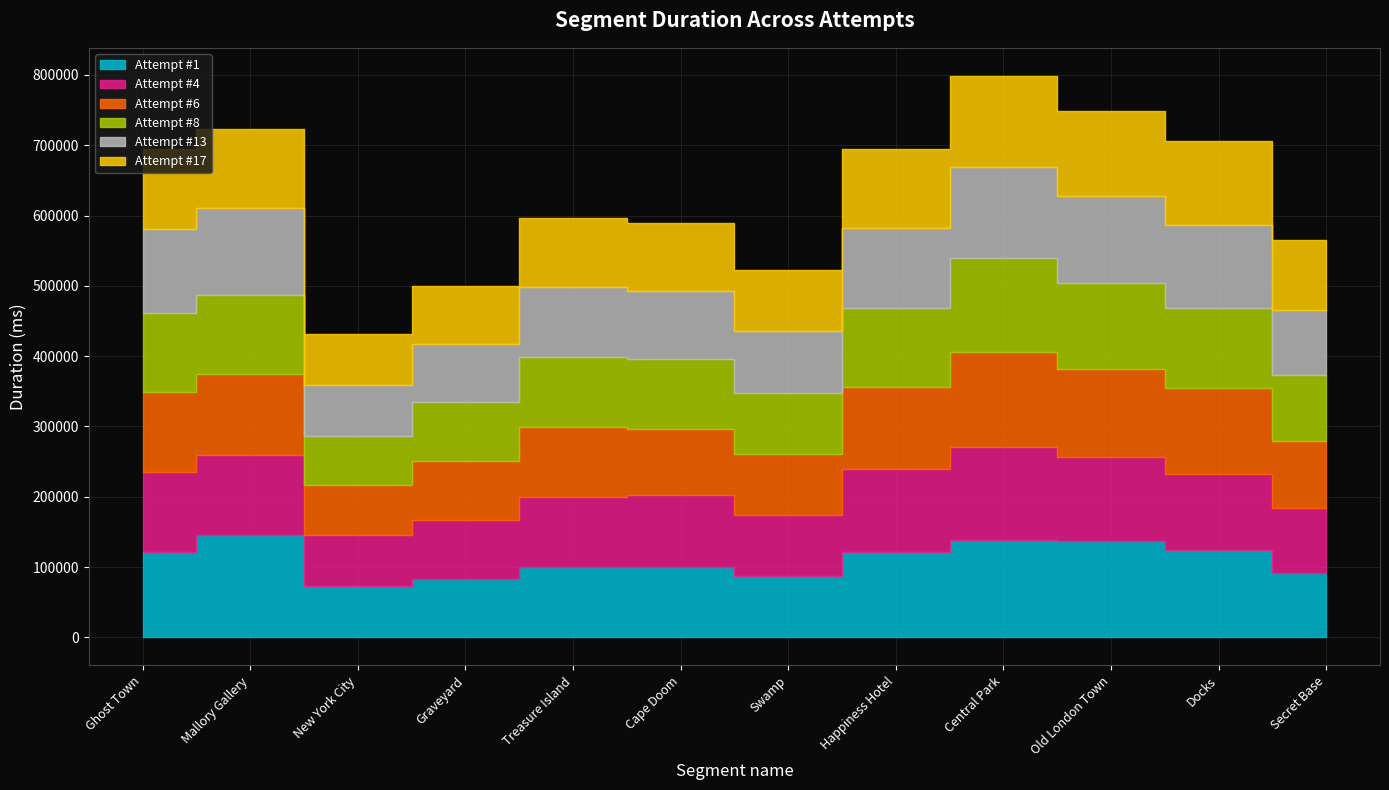

What is the smallest value displayed?

69583